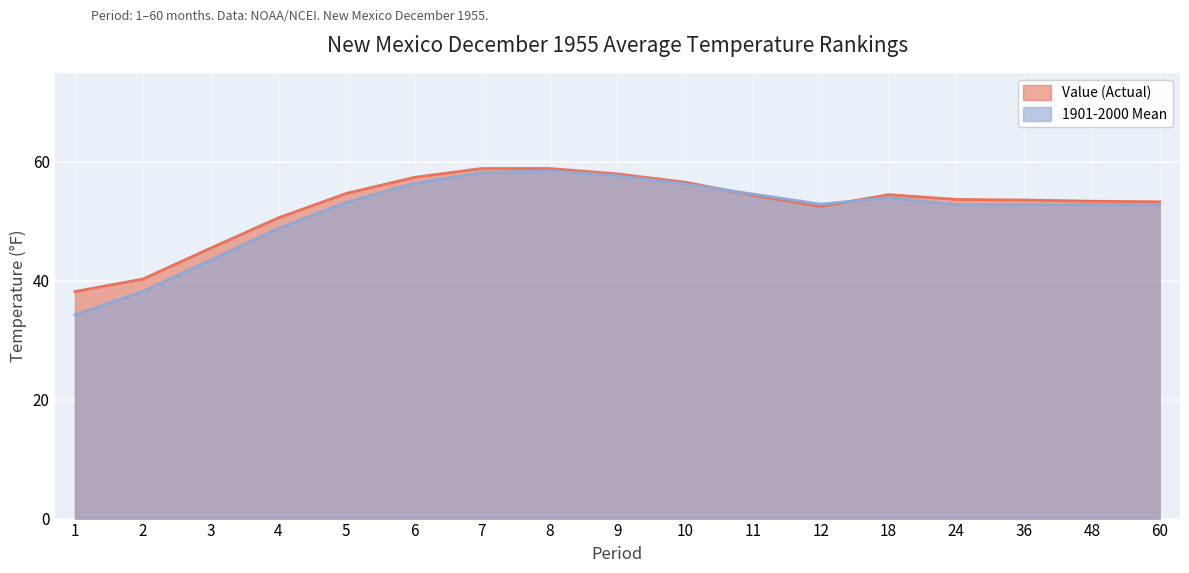

How many values in the Value (Actual) series exceed 53?

12